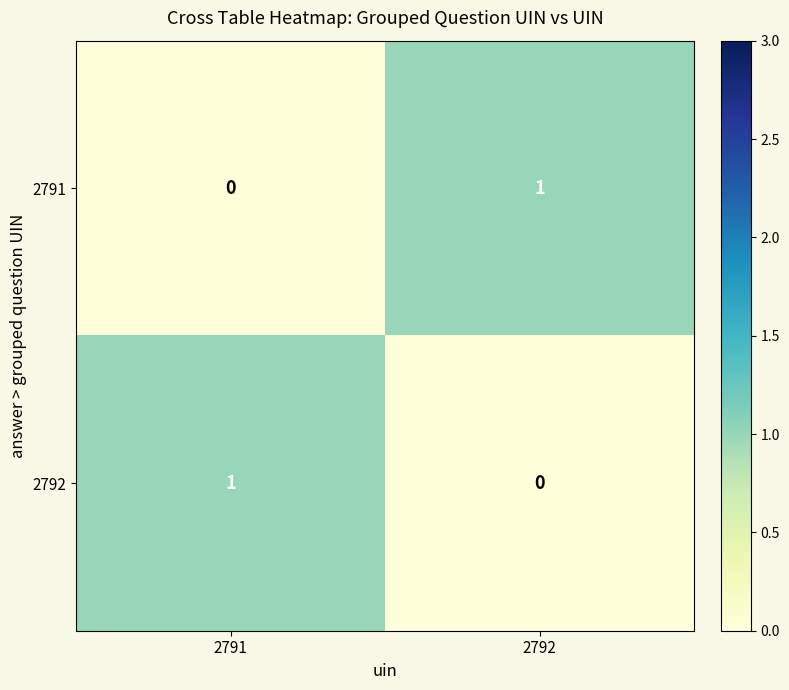

The 2792 series shows 0 at 2791. True or false?

False